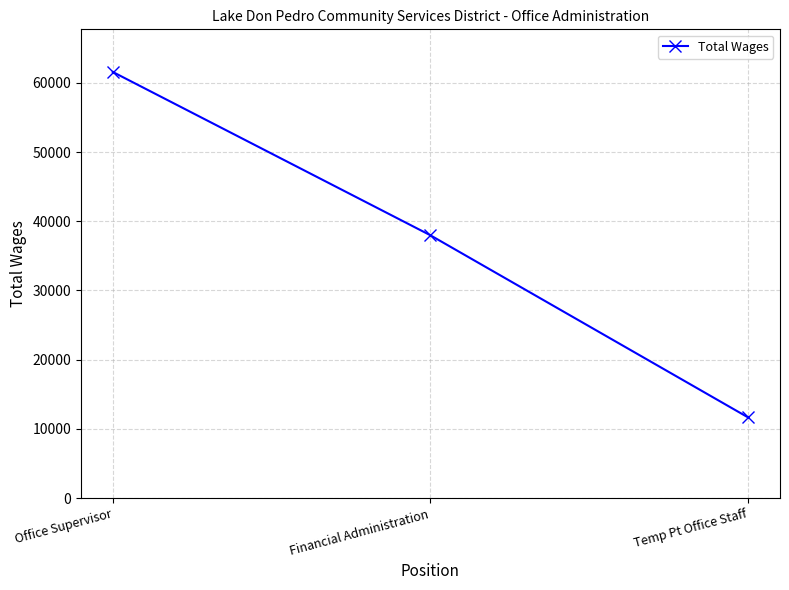

What is the approximate value at Financial Administration?

37984